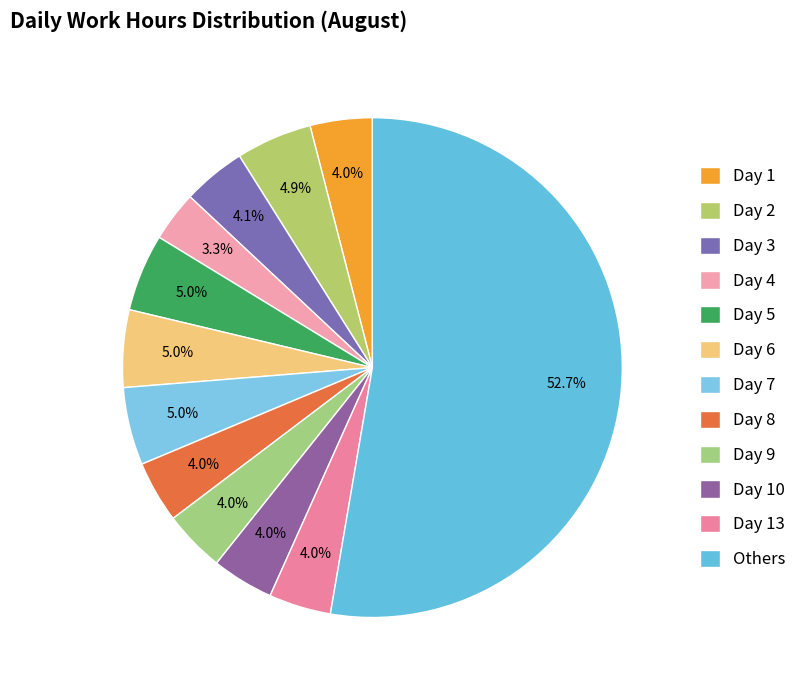

To the nearest percent, what is the average slice percentage?

8%